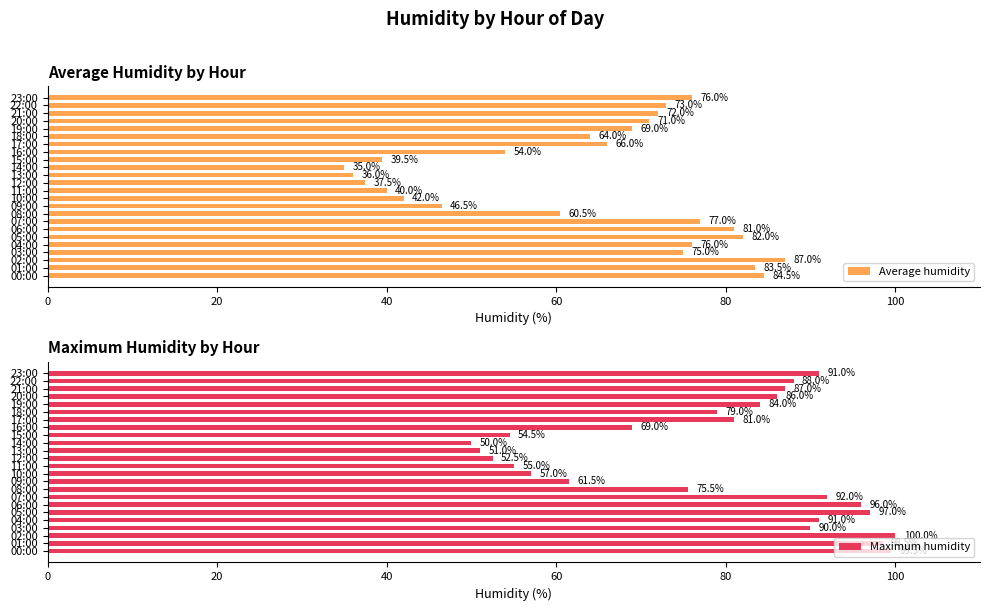

What is the sum of all Average humidity values?

1528.0